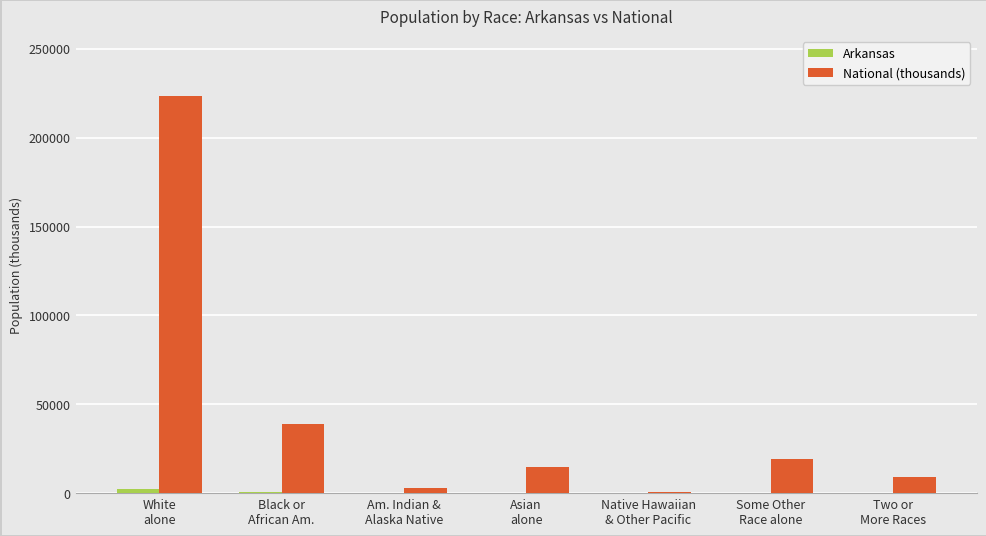

What is the sum of all National (thousands) values?

308745.5